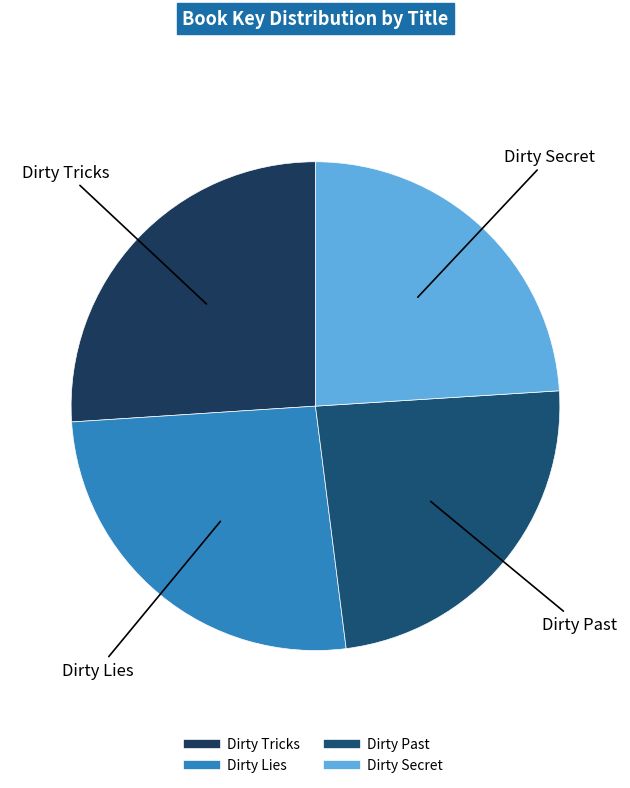

Approximately how many times larger is the value at Dirty Past compared to Dirty Lies?

0.9